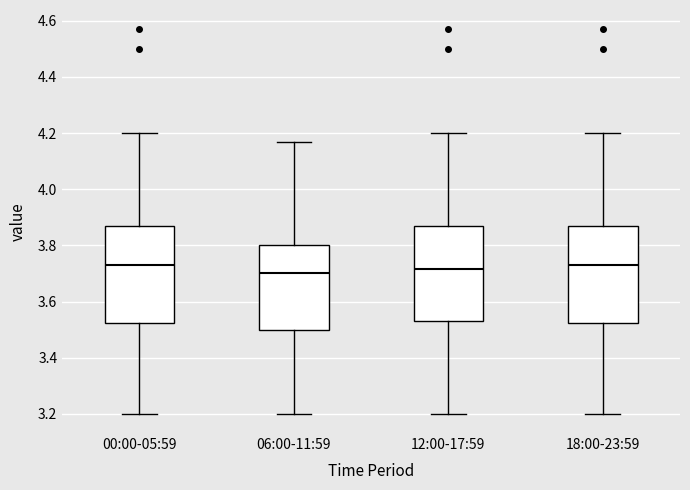

Reading left to right, read every box against the y-axis: the position of its median line, the range the box covers, and the ends of its whiskers. The values are not printed on the chart, so give them approximately, as read against the axis.

00:00-05:59: median 3.74, box 3.52 to 3.88, whiskers 3.20 to 4.20
06:00-11:59: median 3.70, box 3.50 to 3.80, whiskers 3.20 to 4.18
12:00-17:59: median 3.72, box 3.54 to 3.88, whiskers 3.20 to 4.20
18:00-23:59: median 3.74, box 3.52 to 3.88, whiskers 3.20 to 4.20